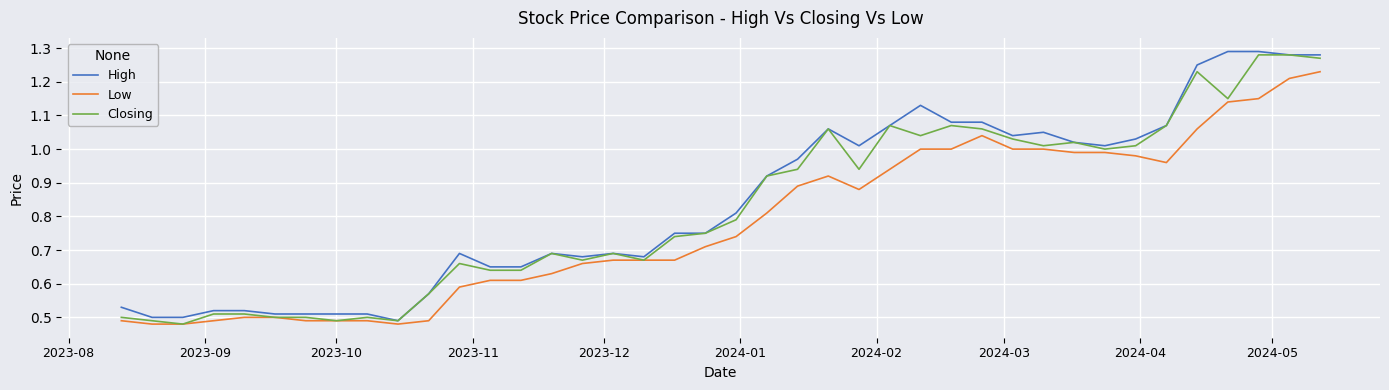

Reading right to left, list all the values displayed in this chart.

High: 1.3	1.3	1.3	1.3	1.2	1.1	1.0	1.0	1.0	1.1	1.0	1.1	1.1	1.1	1.1	1.0	1.1	1.0	0.9	0.8	0.8	0.8	0.7	0.7	0.7	0.7	0.7	0.7	0.7	0.6	0.5	0.5	0.5	0.5	0.5	0.5	0.5	0.5	0.5	0.5
Low: 1.2	1.2	1.1	1.1	1.1	1.0	1.0	1.0	1.0	1.0	1.0	1.0	1.0	1.0	0.9	0.9	0.9	0.9	0.8	0.7	0.7	0.7	0.7	0.7	0.7	0.6	0.6	0.6	0.6	0.5	0.5	0.5	0.5	0.5	0.5	0.5	0.5	0.5	0.5	0.5
Closing: 1.3	1.3	1.3	1.1	1.2	1.1	1.0	1.0	1.0	1.0	1.0	1.1	1.1	1.0	1.1	0.9	1.1	0.9	0.9	0.8	0.8	0.7	0.7	0.7	0.7	0.7	0.6	0.6	0.7	0.6	0.5	0.5	0.5	0.5	0.5	0.5	0.5	0.5	0.5	0.5